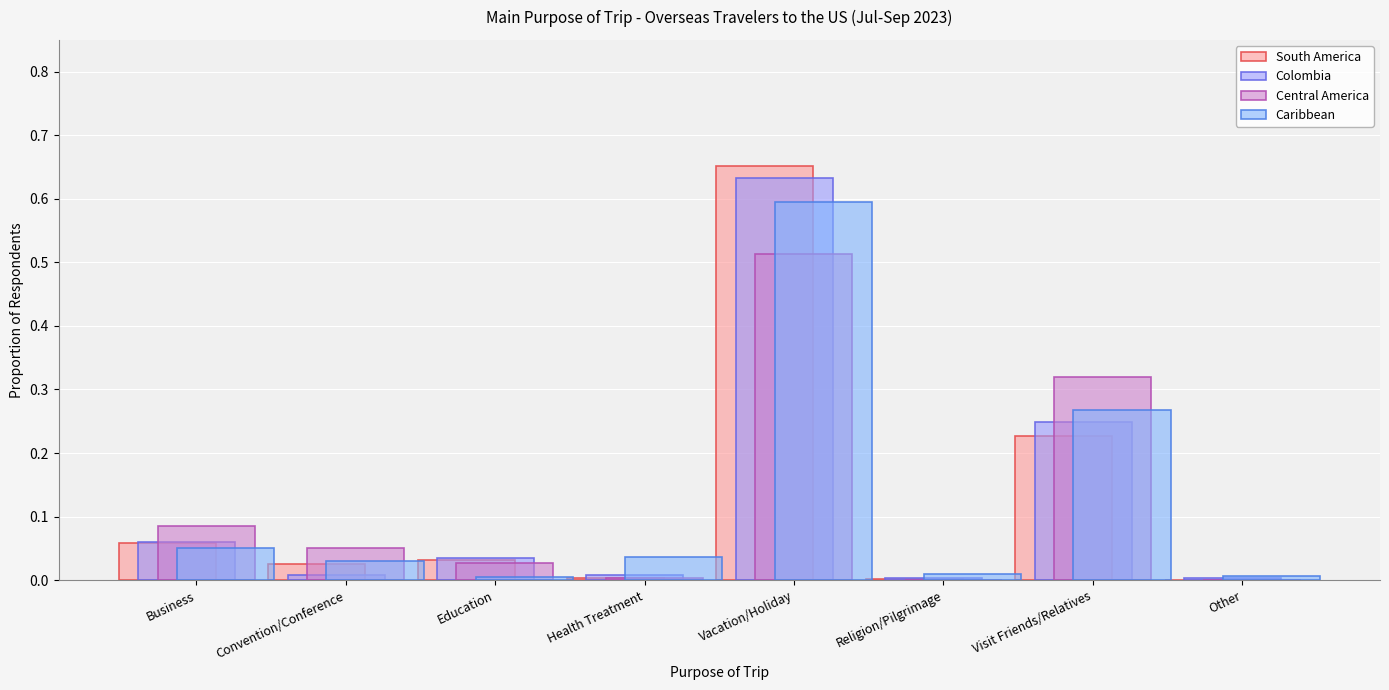

Does the chart contain stacked bars?

No